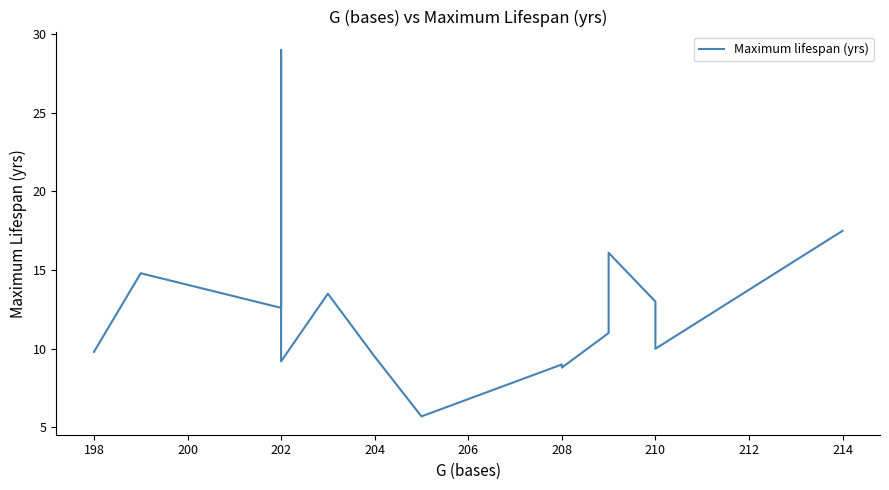

What is the maximum value shown in the chart?

29.0